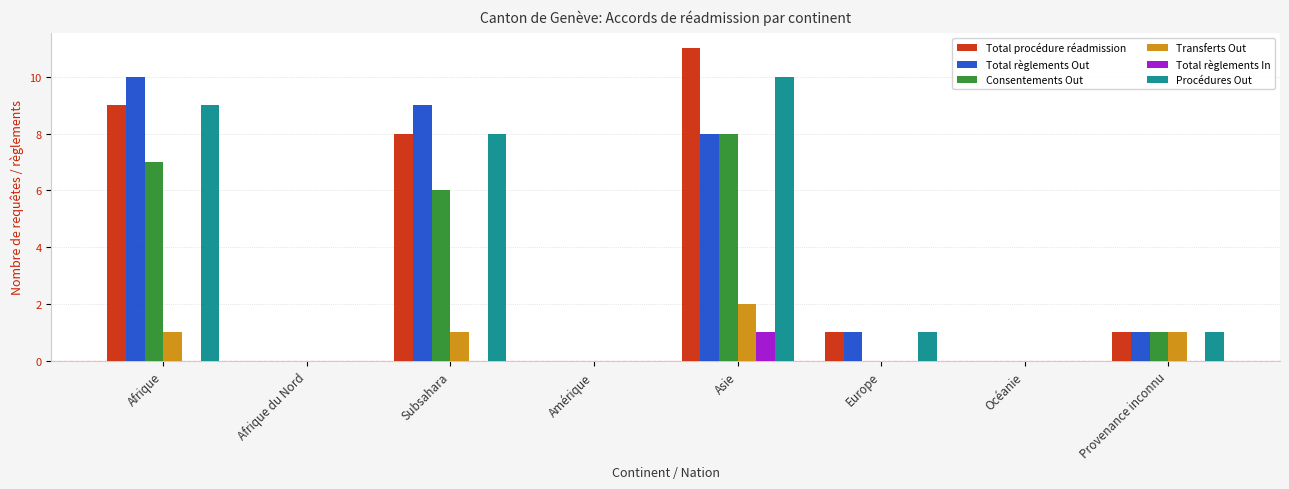

At which category is the sum across all series the highest?

Asie